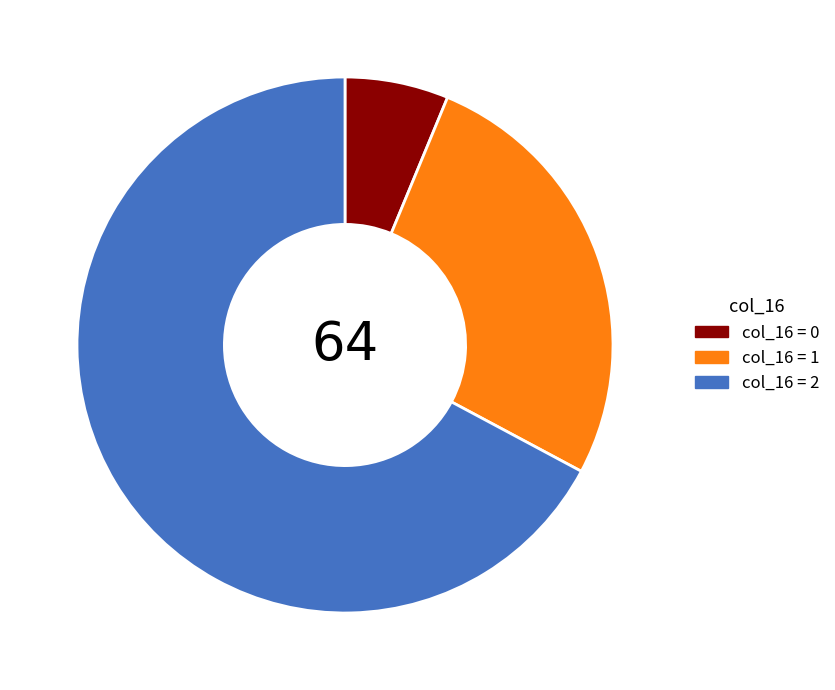

Does any single category account for the majority?

Yes